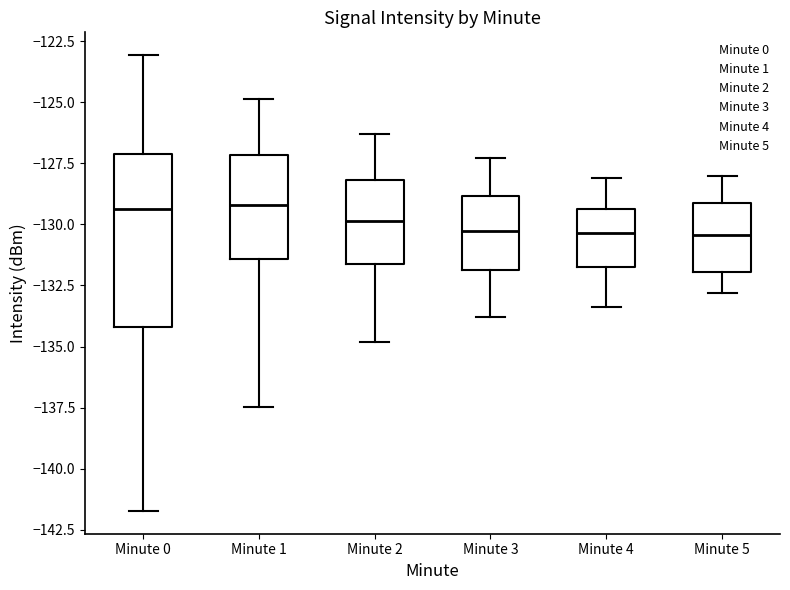

Which box is the tallest, from its lower edge to its upper edge?

Minute 0